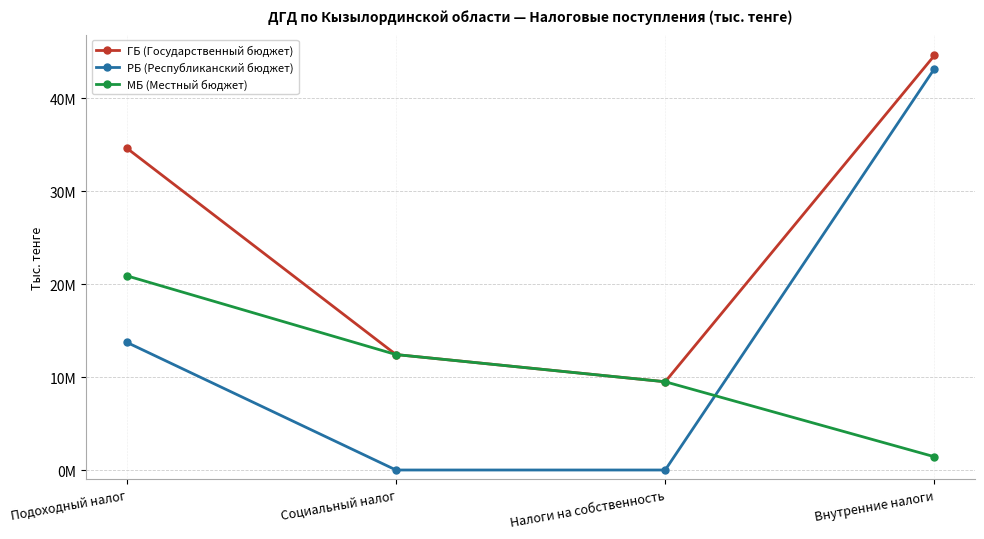

Is this an area chart (filled region under the line)?

No